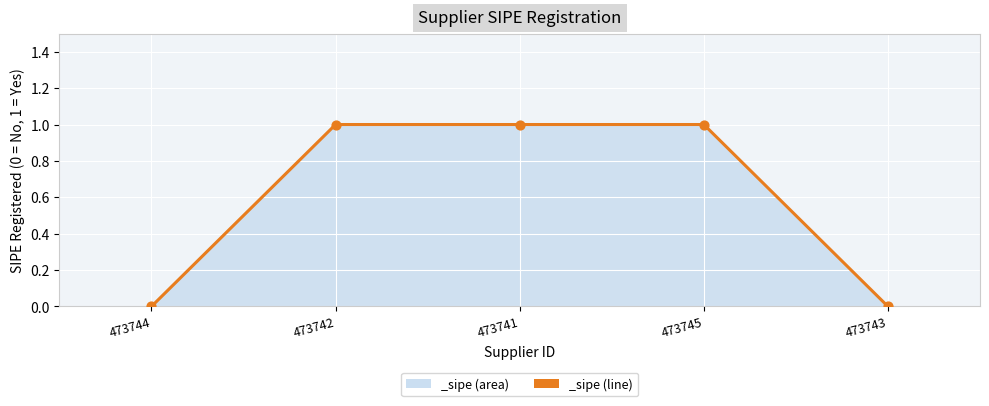

What is the change in value from 473744 to 473742?

+1